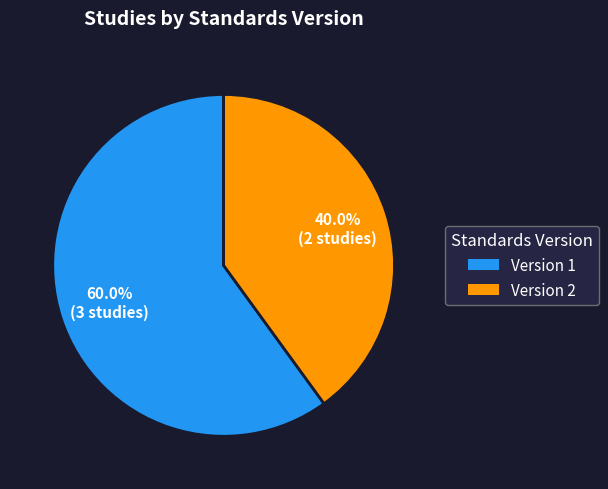

Is there any slice that represents more than half of the pie?

Yes